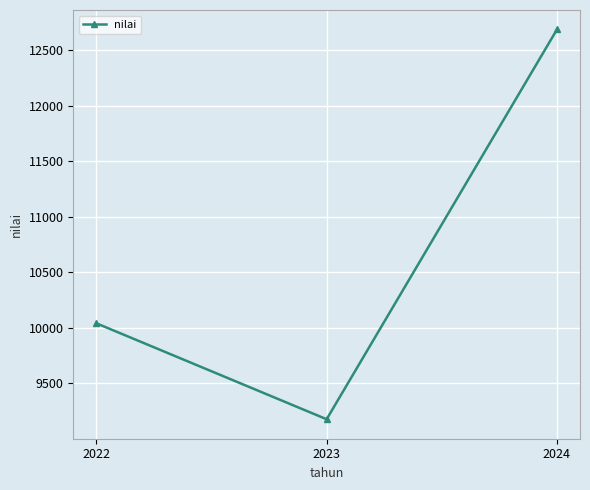

Which label corresponds to the largest value in the chart?

2024